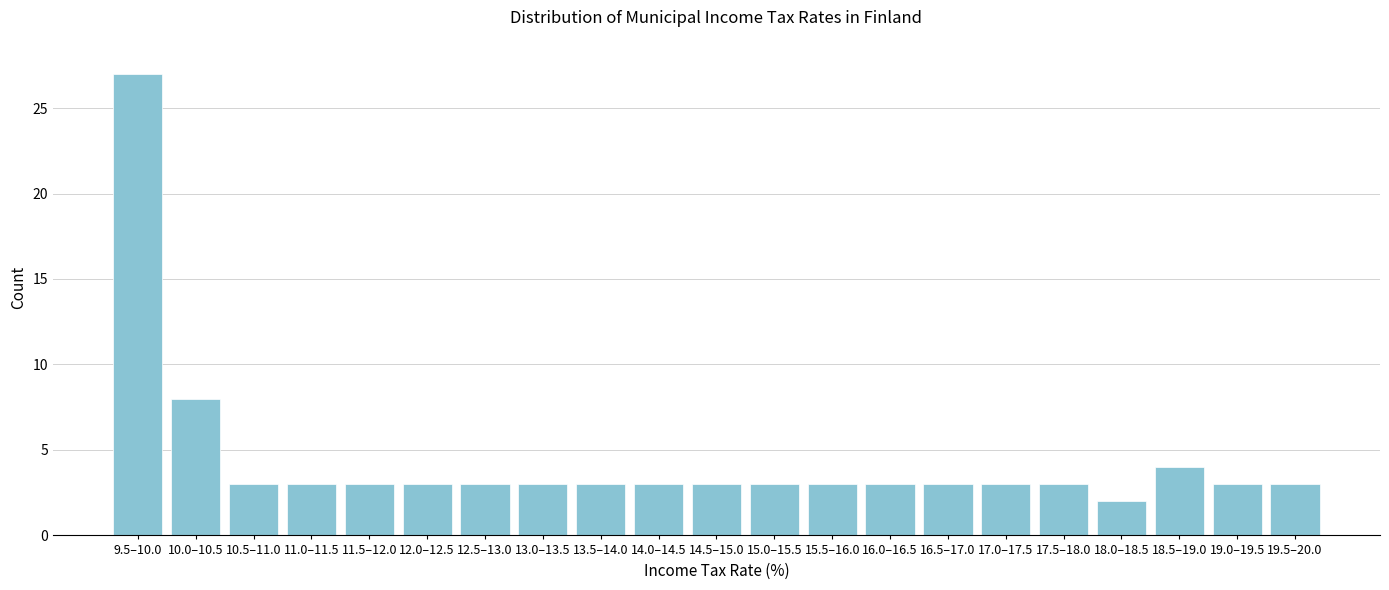

Reading left to right, transcribe all the data shown in this chart.

27	8	3	3	3	3	3	3	3	3	3	3	3	3	3	3	3	2	4	3	3